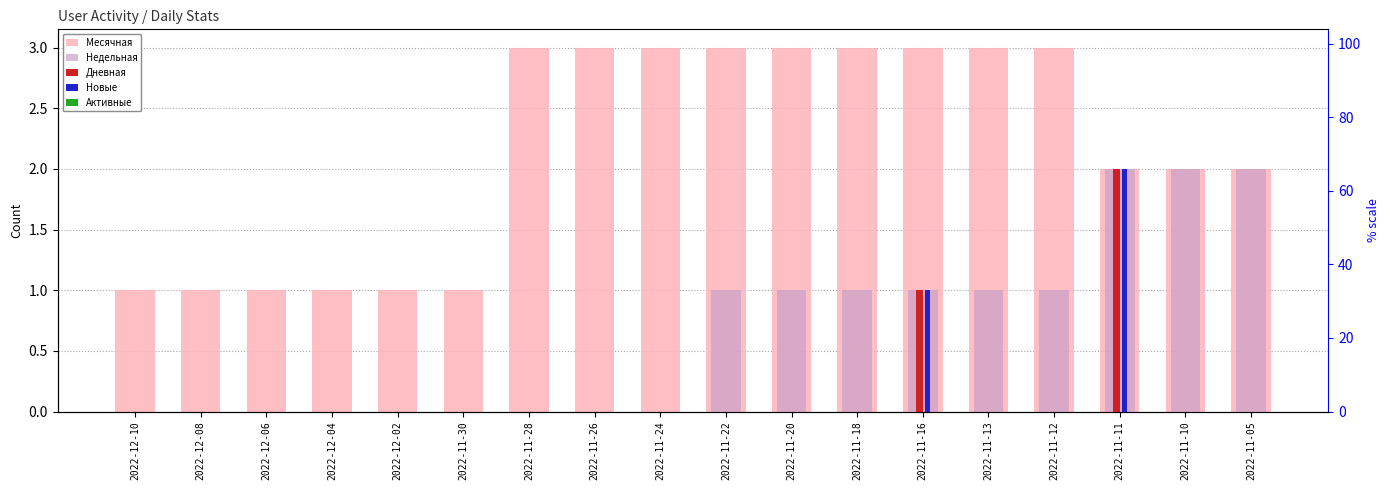

Reading left to right, extract all data points from this chart.

Месячная: 1	1	1	1	1	1	3	3	3	3	3	3	3	3	3	2	2	2
Недельная: 0	0	0	0	0	0	0	0	0	1	1	1	1	1	1	2	2	2
Дневная: 0	0	0	0	0	0	0	0	0	0	0	0	1	0	0	2	0	0
Новые: 0	0	0	0	0	0	0	0	0	0	0	0	1	0	0	2	0	0
Активные: 0	0	0	0	0	0	0	0	0	0	0	0	0	0	0	0	0	0